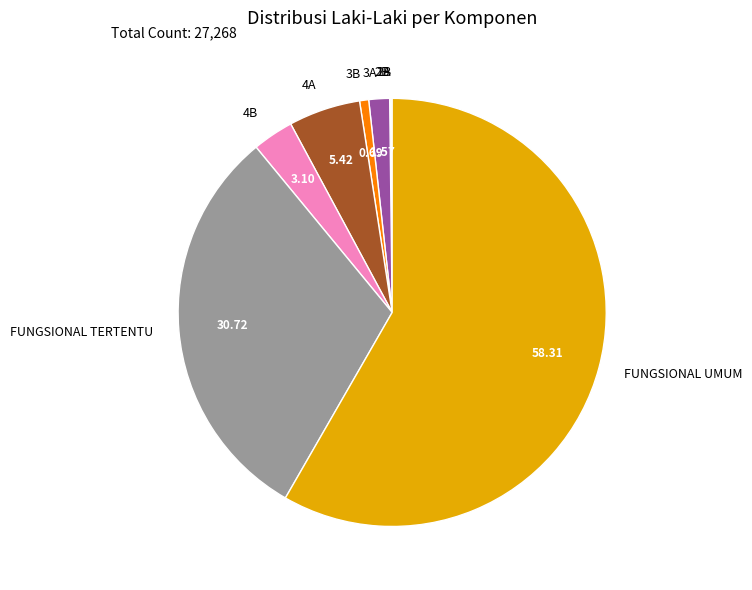

Which category has the biggest portion of the pie?

FUNGSIONAL UMUM